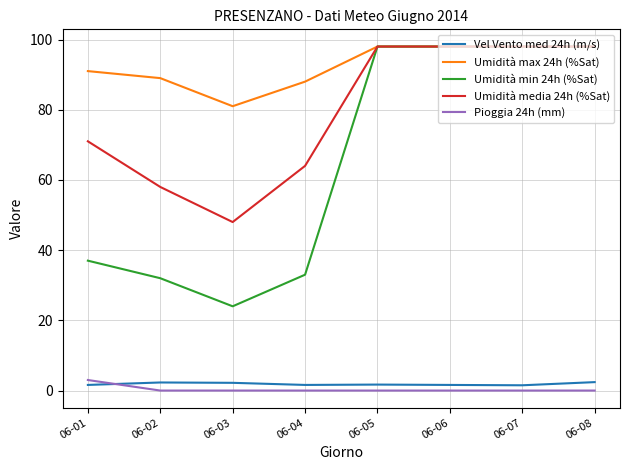

True or false: Umidità media 24h (%Sat) and Vel Vento med 24h (m/s) intersect in this chart.

False